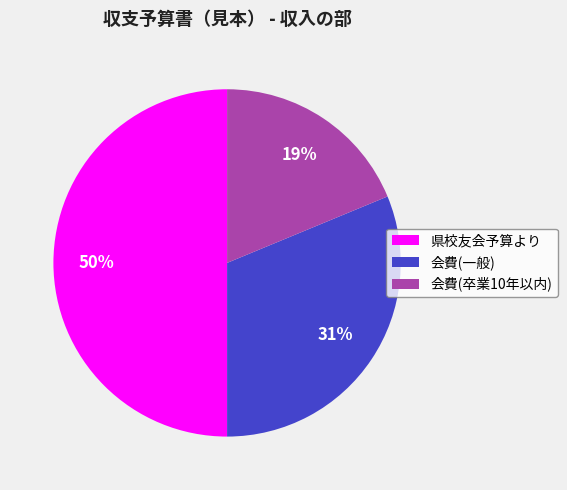

Which category has the smallest portion of the pie?

会費(卒業10年以内)